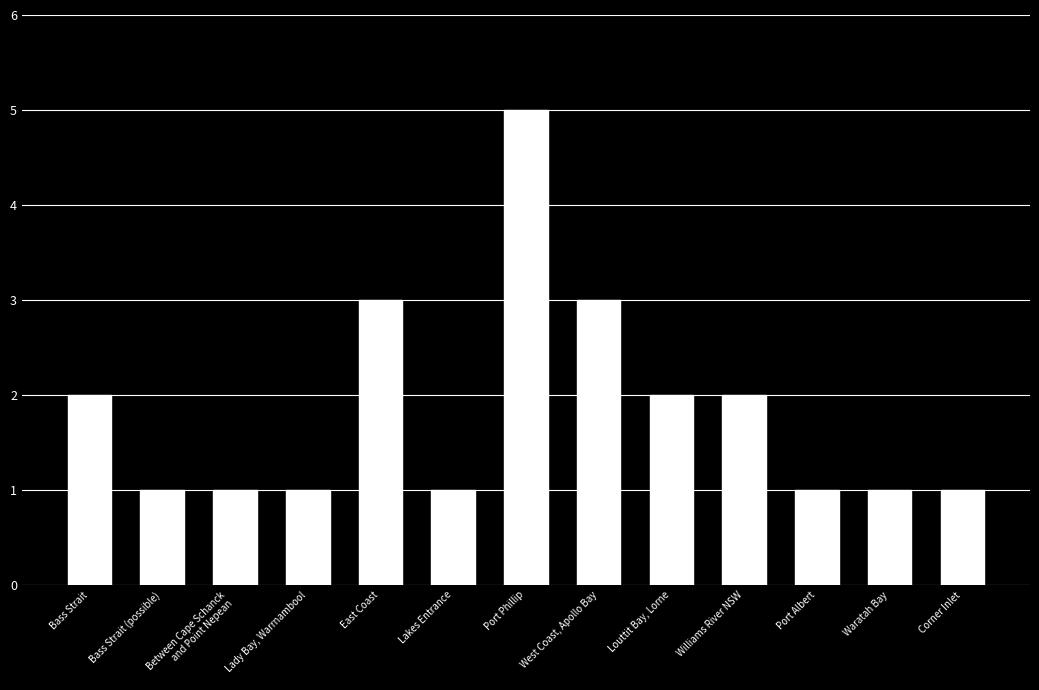

What is the greatest value displayed?

5